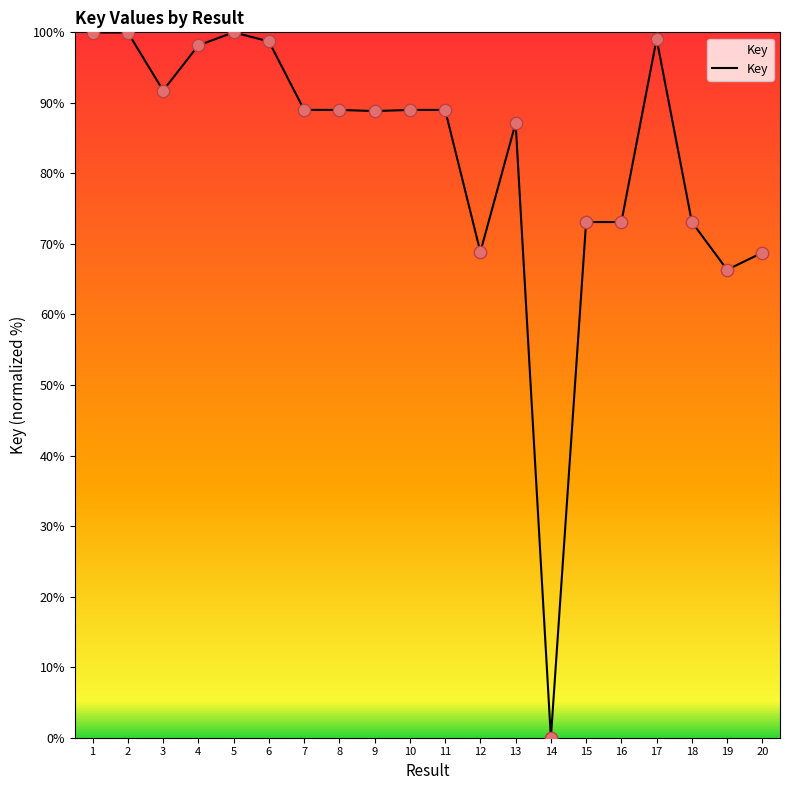

Which has a higher value, 5 or 11?

5